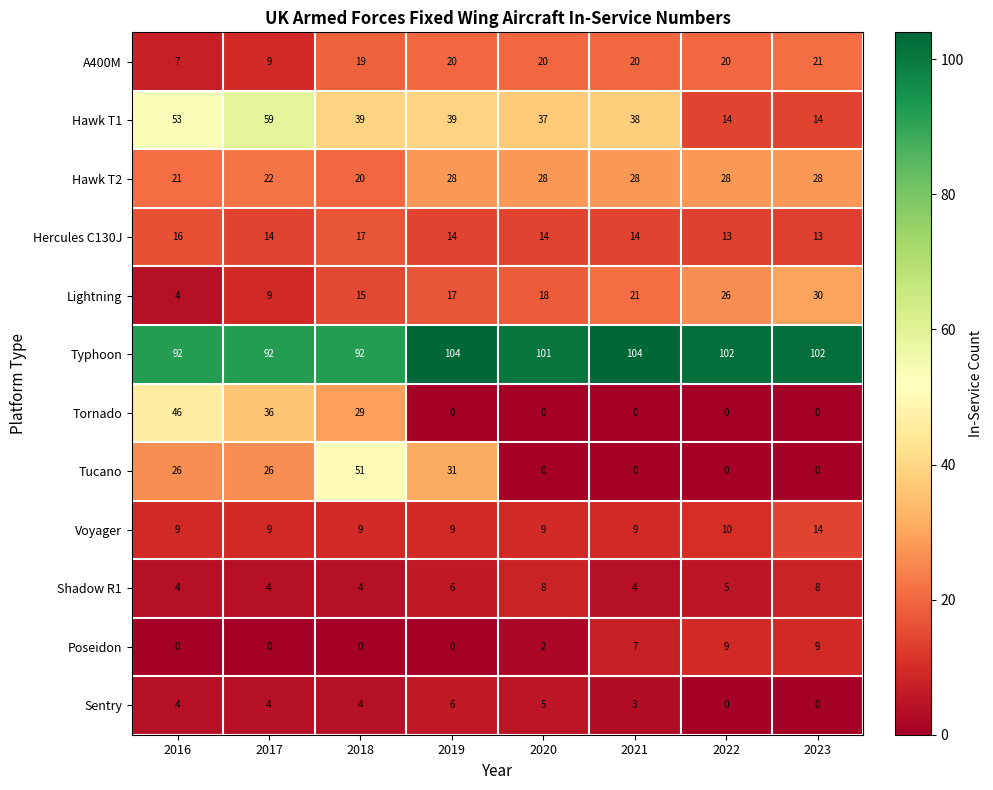

Rank the series by their maximum value, from lowest to highest.

Sentry, Shadow R1, Poseidon, Voyager, Hercules C130J, A400M, Hawk T2, Lightning, Tornado, Tucano, Hawk T1, Typhoon